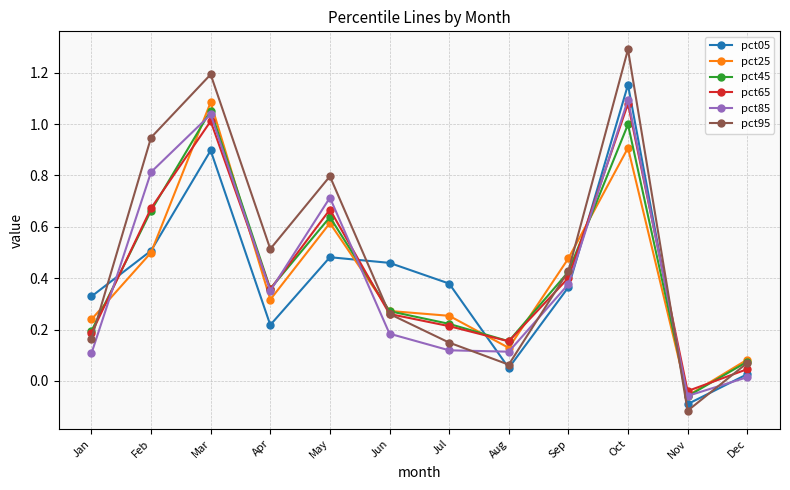

The value of pct05 at Jul is 0.4. True or false?

True